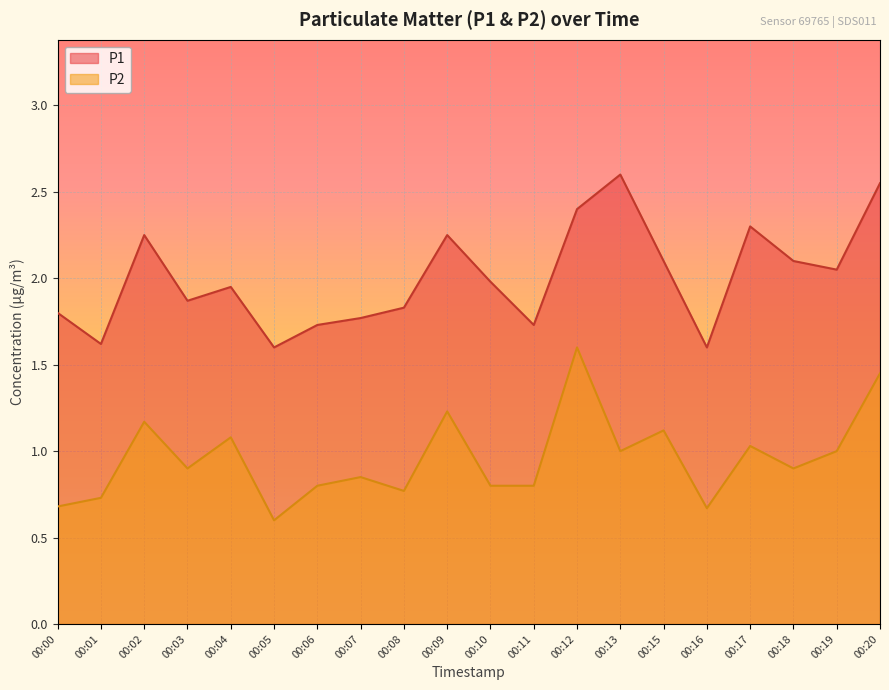

True or false: P1 and P2 cross at least once.

False